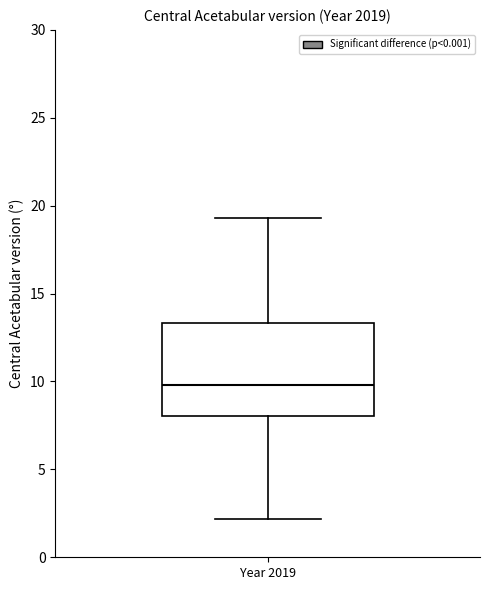

Read this box plot against the y-axis: the position of the median line, the range covered by the box, and the ends of both whiskers. The values are not printed on the chart, so give them approximately, as read against the axis.

median 10.0, box 8.0 to 13.5, whiskers 2.0 to 19.5